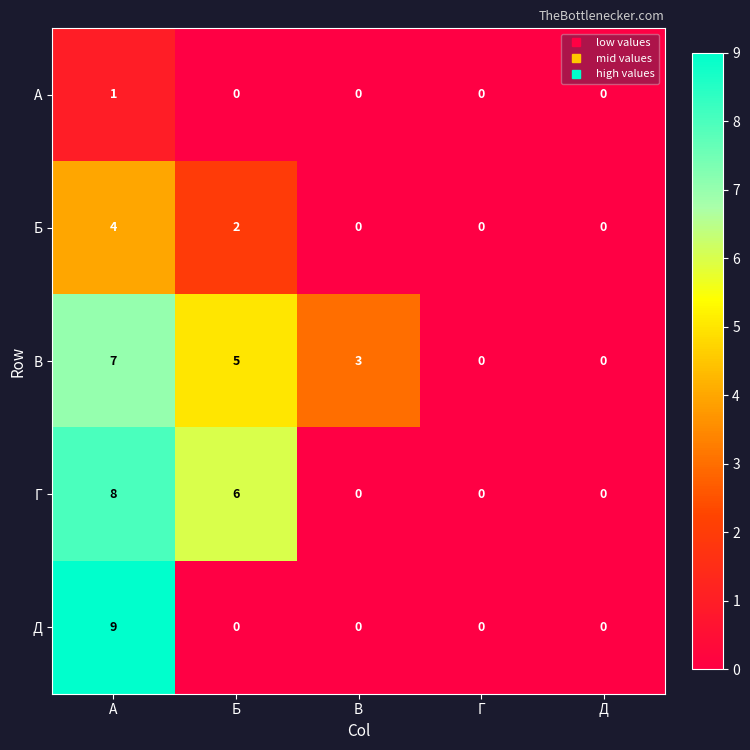

Which series changed the most between В and Г?

В